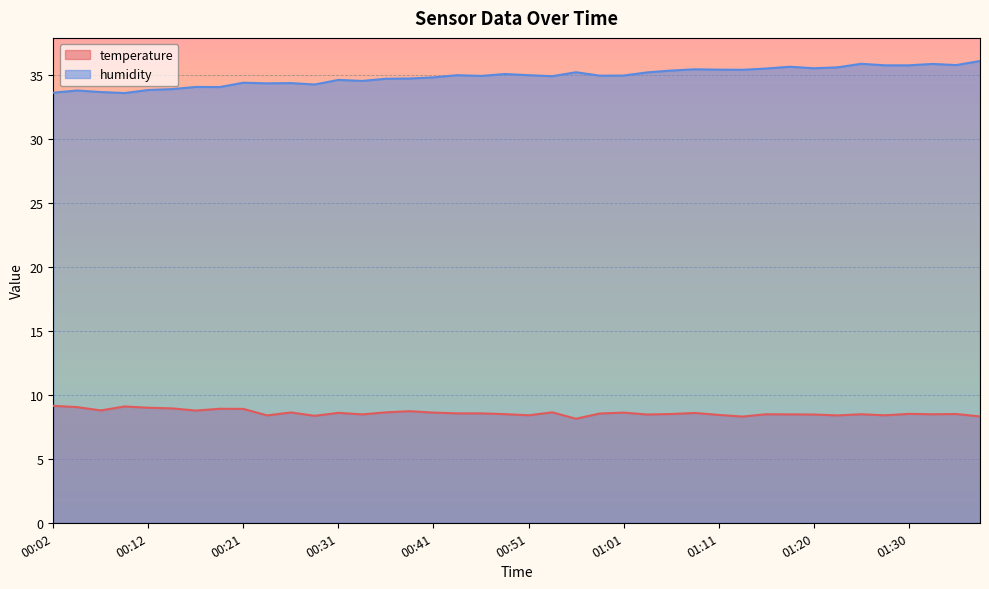

List the labels in order of humidity value, largest first.

01:38, 01:25, 01:33, 01:35, 01:28, 01:30, 01:18, 01:23, 01:20, 01:15, 01:08, 01:11, 01:13, 01:06, 00:56, 01:03, 00:48, 00:43, 00:51, 01:01, 00:58, 00:46, 00:53, 00:41, 00:39, 00:36, 00:31, 00:34, 00:21, 00:26, 00:24, 00:29, 00:17, 00:19, 00:14, 00:12, 00:04, 00:07, 00:02, 00:09